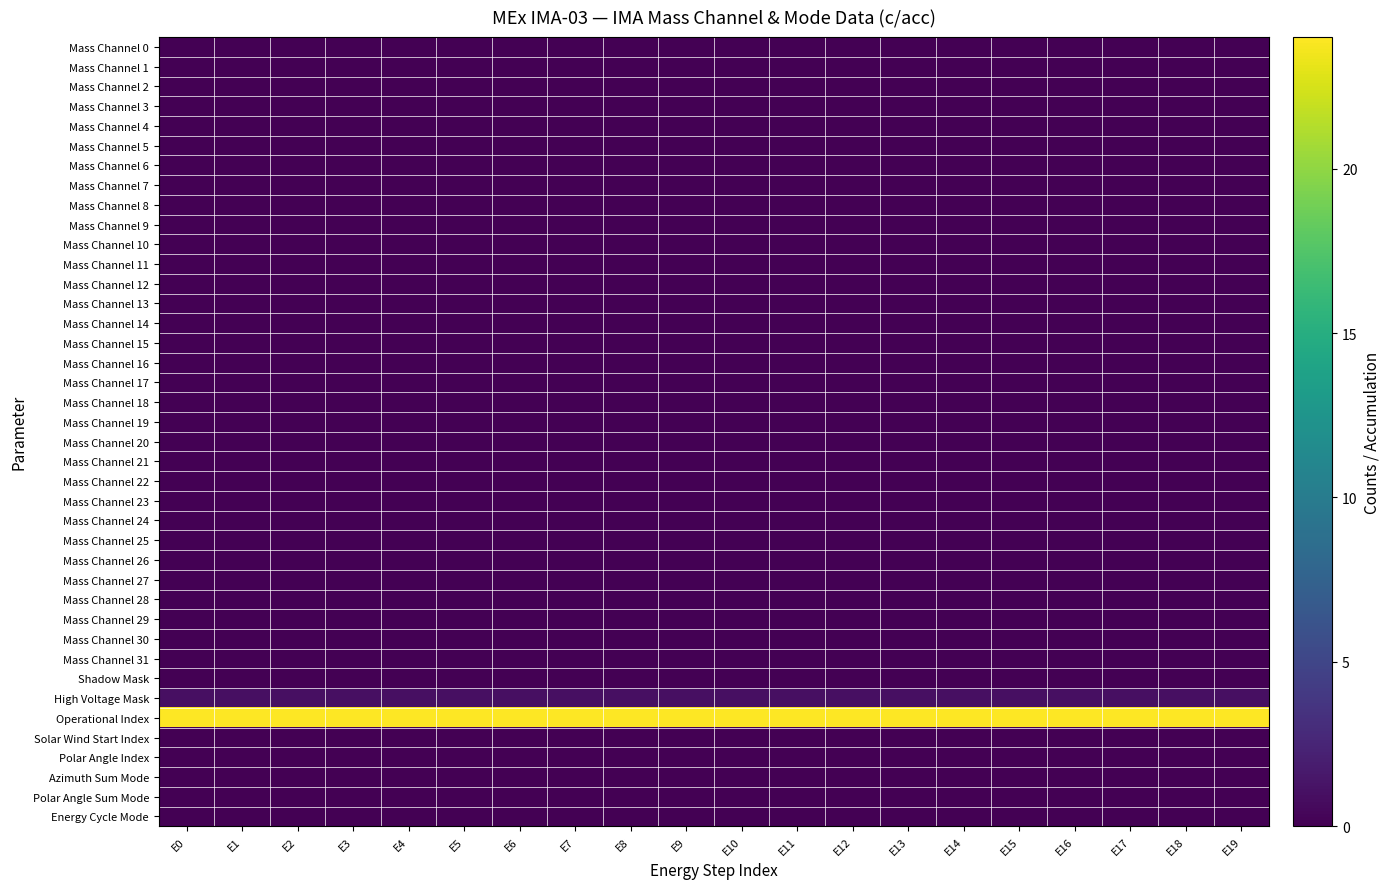

Reading left to right, what are all the values shown in this chart?

Mass Channel 0: E0=0	E1=0	E2=0	E3=0	E4=0	E5=0	E6=0	E7=0	E8=0	E9=0	E10=0	E11=0	E12=0	E13=0	E14=0	E15=0	E16=0	E17=0	E18=0	E19=0
Mass Channel 1: E0=0	E1=0	E2=0	E3=0	E4=0	E5=0	E6=0	E7=0	E8=0	E9=0	E10=0	E11=0	E12=0	E13=0	E14=0	E15=0	E16=0	E17=0	E18=0	E19=0
Mass Channel 2: E0=0	E1=0	E2=0	E3=0	E4=0	E5=0	E6=0	E7=0	E8=0	E9=0	E10=0	E11=0	E12=0	E13=0	E14=0	E15=0	E16=0	E17=0	E18=0	E19=0
Mass Channel 3: E0=0	E1=0	E2=0	E3=0	E4=0	E5=0	E6=0	E7=0	E8=0	E9=0	E10=0	E11=0	E12=0	E13=0	E14=0	E15=0	E16=0	E17=0	E18=0	E19=0
Mass Channel 4: E0=0	E1=0	E2=0	E3=0	E4=0	E5=0	E6=0	E7=0	E8=0	E9=0	E10=0	E11=0	E12=0	E13=0	E14=0	E15=0	E16=0	E17=0	E18=0	E19=0
Mass Channel 5: E0=0	E1=0	E2=0	E3=0	E4=0	E5=0	E6=0	E7=0	E8=0	E9=0	E10=0	E11=0	E12=0	E13=0	E14=0	E15=0	E16=0	E17=0	E18=0	E19=0
Mass Channel 6: E0=0	E1=0	E2=0	E3=0	E4=0	E5=0	E6=0	E7=0	E8=0	E9=0	E10=0	E11=0	E12=0	E13=0	E14=0	E15=0	E16=0	E17=0	E18=0	E19=0
Mass Channel 7: E0=0	E1=0	E2=0	E3=0	E4=0	E5=0	E6=0	E7=0	E8=0	E9=0	E10=0	E11=0	E12=0	E13=0	E14=0	E15=0	E16=0	E17=0	E18=0	E19=0
Mass Channel 8: E0=0	E1=0	E2=0	E3=0	E4=0	E5=0	E6=0	E7=0	E8=0	E9=0	E10=0	E11=0	E12=0	E13=0	E14=0	E15=0	E16=0	E17=0	E18=0	E19=0
Mass Channel 9: E0=0	E1=0	E2=0	E3=0	E4=0	E5=0	E6=0	E7=0	E8=0	E9=0	E10=0	E11=0	E12=0	E13=0	E14=0	E15=0	E16=0	E17=0	E18=0	E19=0
Mass Channel 10: E0=0	E1=0	E2=0	E3=0	E4=0	E5=0	E6=0	E7=0	E8=0	E9=0	E10=0	E11=0	E12=0	E13=0	E14=0	E15=0	E16=0	E17=0	E18=0	E19=0
Mass Channel 11: E0=0	E1=0	E2=0	E3=0	E4=0	E5=0	E6=0	E7=0	E8=0	E9=0	E10=0	E11=0	E12=0	E13=0	E14=0	E15=0	E16=0	E17=0	E18=0	E19=0
Mass Channel 12: E0=0	E1=0	E2=0	E3=0	E4=0	E5=0	E6=0	E7=0	E8=0	E9=0	E10=0	E11=0	E12=0	E13=0	E14=0	E15=0	E16=0	E17=0	E18=0	E19=0
Mass Channel 13: E0=0	E1=0	E2=0	E3=0	E4=0	E5=0	E6=0	E7=0	E8=0	E9=0	E10=0	E11=0	E12=0	E13=0	E14=0	E15=0	E16=0	E17=0	E18=0	E19=0
Mass Channel 14: E0=0	E1=0	E2=0	E3=0	E4=0	E5=0	E6=0	E7=0	E8=0	E9=0	E10=0	E11=0	E12=0	E13=0	E14=0	E15=0	E16=0	E17=0	E18=0	E19=0
Mass Channel 15: E0=0	E1=0	E2=0	E3=0	E4=0	E5=0	E6=0	E7=0	E8=0	E9=0	E10=0	E11=0	E12=0	E13=0	E14=0	E15=0	E16=0	E17=0	E18=0	E19=0
Mass Channel 16: E0=0	E1=0	E2=0	E3=0	E4=0	E5=0	E6=0	E7=0	E8=0	E9=0	E10=0	E11=0	E12=0	E13=0	E14=0	E15=0	E16=0	E17=0	E18=0	E19=0
Mass Channel 17: E0=0	E1=0	E2=0	E3=0	E4=0	E5=0	E6=0	E7=0	E8=0	E9=0	E10=0	E11=0	E12=0	E13=0	E14=0	E15=0	E16=0	E17=0	E18=0	E19=0
Mass Channel 18: E0=0	E1=0	E2=0	E3=0	E4=0	E5=0	E6=0	E7=0	E8=0	E9=0	E10=0	E11=0	E12=0	E13=0	E14=0	E15=0	E16=0	E17=0	E18=0	E19=0
Mass Channel 19: E0=0	E1=0	E2=0	E3=0	E4=0	E5=0	E6=0	E7=0	E8=0	E9=0	E10=0	E11=0	E12=0	E13=0	E14=0	E15=0	E16=0	E17=0	E18=0	E19=0
Mass Channel 20: E0=0	E1=0	E2=0	E3=0	E4=0	E5=0	E6=0	E7=0	E8=0	E9=0	E10=0	E11=0	E12=0	E13=0	E14=0	E15=0	E16=0	E17=0	E18=0	E19=0
Mass Channel 21: E0=0	E1=0	E2=0	E3=0	E4=0	E5=0	E6=0	E7=0	E8=0	E9=0	E10=0	E11=0	E12=0	E13=0	E14=0	E15=0	E16=0	E17=0	E18=0	E19=0
Mass Channel 22: E0=0	E1=0	E2=0	E3=0	E4=0	E5=0	E6=0	E7=0	E8=0	E9=0	E10=0	E11=0	E12=0	E13=0	E14=0	E15=0	E16=0	E17=0	E18=0	E19=0
Mass Channel 23: E0=0	E1=0	E2=0	E3=0	E4=0	E5=0	E6=0	E7=0	E8=0	E9=0	E10=0	E11=0	E12=0	E13=0	E14=0	E15=0	E16=0	E17=0	E18=0	E19=0
Mass Channel 24: E0=0	E1=0	E2=0	E3=0	E4=0	E5=0	E6=0	E7=0	E8=0	E9=0	E10=0	E11=0	E12=0	E13=0	E14=0	E15=0	E16=0	E17=0	E18=0	E19=0
Mass Channel 25: E0=0	E1=0	E2=0	E3=0	E4=0	E5=0	E6=0	E7=0	E8=0	E9=0	E10=0	E11=0	E12=0	E13=0	E14=0	E15=0	E16=0	E17=0	E18=0	E19=0
Mass Channel 26: E0=0	E1=0	E2=0	E3=0	E4=0	E5=0	E6=0	E7=0	E8=0	E9=0	E10=0	E11=0	E12=0	E13=0	E14=0	E15=0	E16=0	E17=0	E18=0	E19=0
Mass Channel 27: E0=0	E1=0	E2=0	E3=0	E4=0	E5=0	E6=0	E7=0	E8=0	E9=0	E10=0	E11=0	E12=0	E13=0	E14=0	E15=0	E16=0	E17=0	E18=0	E19=0
Mass Channel 28: E0=0	E1=0	E2=0	E3=0	E4=0	E5=0	E6=0	E7=0	E8=0	E9=0	E10=0	E11=0	E12=0	E13=0	E14=0	E15=0	E16=0	E17=0	E18=0	E19=0
Mass Channel 29: E0=0	E1=0	E2=0	E3=0	E4=0	E5=0	E6=0	E7=0	E8=0	E9=0	E10=0	E11=0	E12=0	E13=0	E14=0	E15=0	E16=0	E17=0	E18=0	E19=0
Mass Channel 30: E0=0	E1=0	E2=0	E3=0	E4=0	E5=0	E6=0	E7=0	E8=0	E9=0	E10=0	E11=0	E12=0	E13=0	E14=0	E15=0	E16=0	E17=0	E18=0	E19=0
Mass Channel 31: E0=0	E1=0	E2=0	E3=0	E4=0	E5=0	E6=0	E7=0	E8=0	E9=0	E10=0	E11=0	E12=0	E13=0	E14=0	E15=0	E16=0	E17=0	E18=0	E19=0
Shadow Mask: E0=0	E1=0	E2=0	E3=0	E4=0	E5=0	E6=0	E7=0	E8=0	E9=0	E10=0	E11=0	E12=0	E13=0	E14=0	E15=0	E16=0	E17=0	E18=0	E19=0
High Voltage Mask: E0=1	E1=1	E2=1	E3=1	E4=1	E5=1	E6=1	E7=1	E8=1	E9=1	E10=1	E11=1	E12=1	E13=1	E14=1	E15=1	E16=1	E17=1	E18=1	E19=1
Operational Index: E0=24	E1=24	E2=24	E3=24	E4=24	E5=24	E6=24	E7=24	E8=24	E9=24	E10=24	E11=24	E12=24	E13=24	E14=24	E15=24	E16=24	E17=24	E18=24	E19=24
Solar Wind Start Index: E0=0	E1=0	E2=0	E3=0	E4=0	E5=0	E6=0	E7=0	E8=0	E9=0	E10=0	E11=0	E12=0	E13=0	E14=0	E15=0	E16=0	E17=0	E18=0	E19=0
Polar Angle Index: E0=0	E1=0	E2=0	E3=0	E4=0	E5=0	E6=0	E7=0	E8=0	E9=0	E10=0	E11=0	E12=0	E13=0	E14=0	E15=0	E16=0	E17=0	E18=0	E19=0
Azimuth Sum Mode: E0=0	E1=0	E2=0	E3=0	E4=0	E5=0	E6=0	E7=0	E8=0	E9=0	E10=0	E11=0	E12=0	E13=0	E14=0	E15=0	E16=0	E17=0	E18=0	E19=0
Polar Angle Sum Mode: E0=0	E1=0	E2=0	E3=0	E4=0	E5=0	E6=0	E7=0	E8=0	E9=0	E10=0	E11=0	E12=0	E13=0	E14=0	E15=0	E16=0	E17=0	E18=0	E19=0
Energy Cycle Mode: E0=0	E1=0	E2=0	E3=0	E4=0	E5=0	E6=0	E7=0	E8=0	E9=0	E10=0	E11=0	E12=0	E13=0	E14=0	E15=0	E16=0	E17=0	E18=0	E19=0